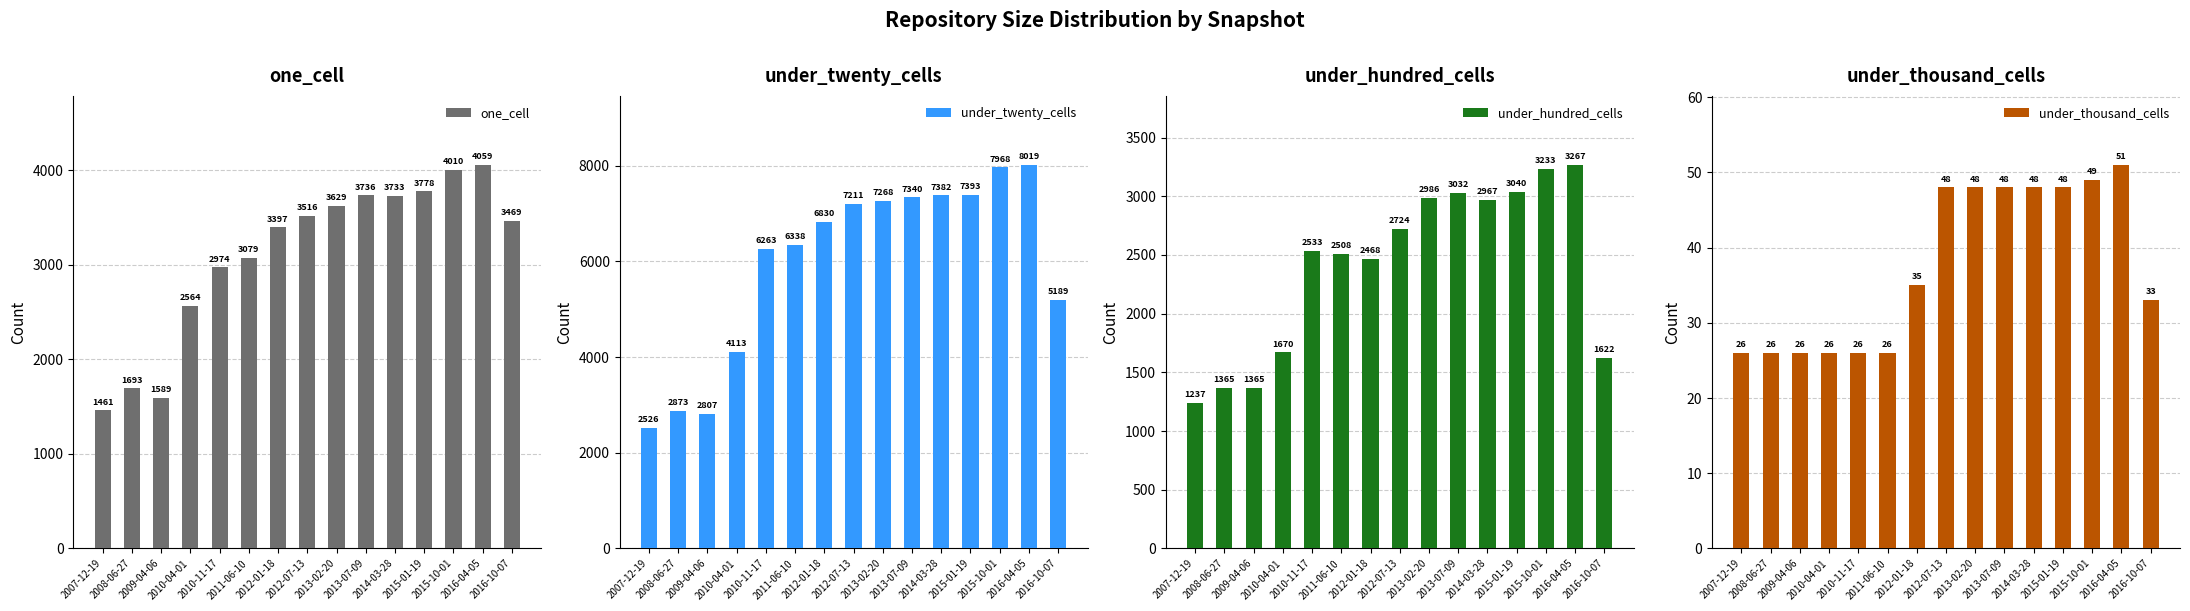

What value does the under_thousand_cells series have at 2012-07-13, to the nearest 10?

50